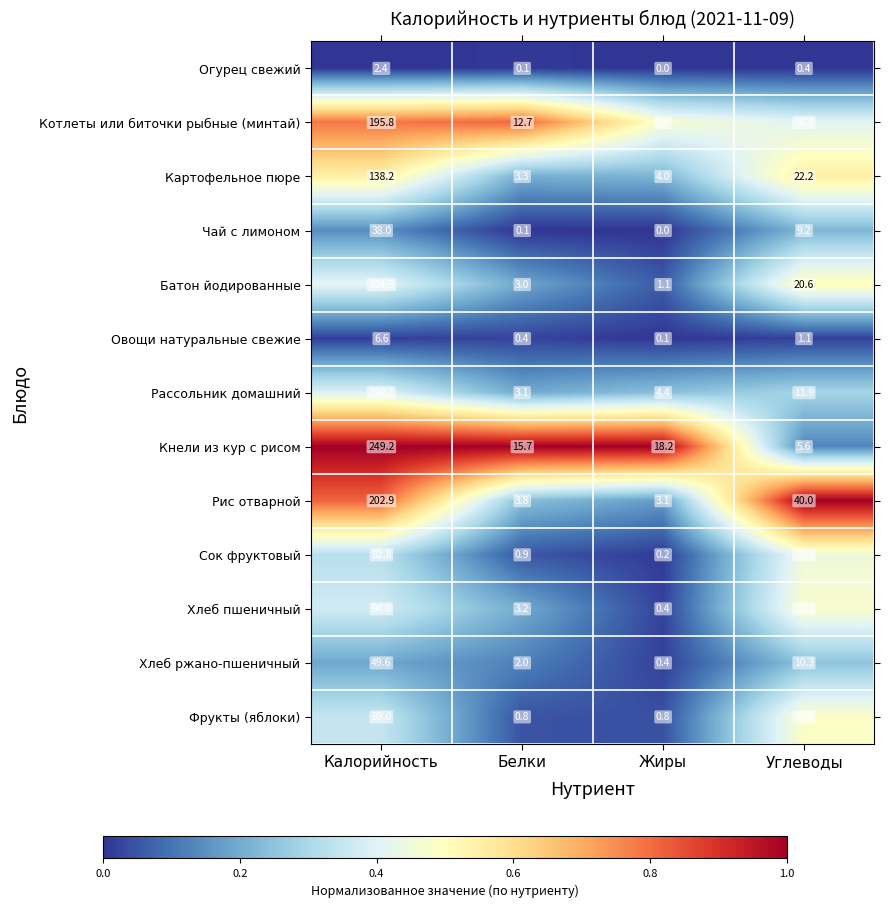

True or false: Кнели из кур с рисом has a value of 249.2 at Калорийность.

True